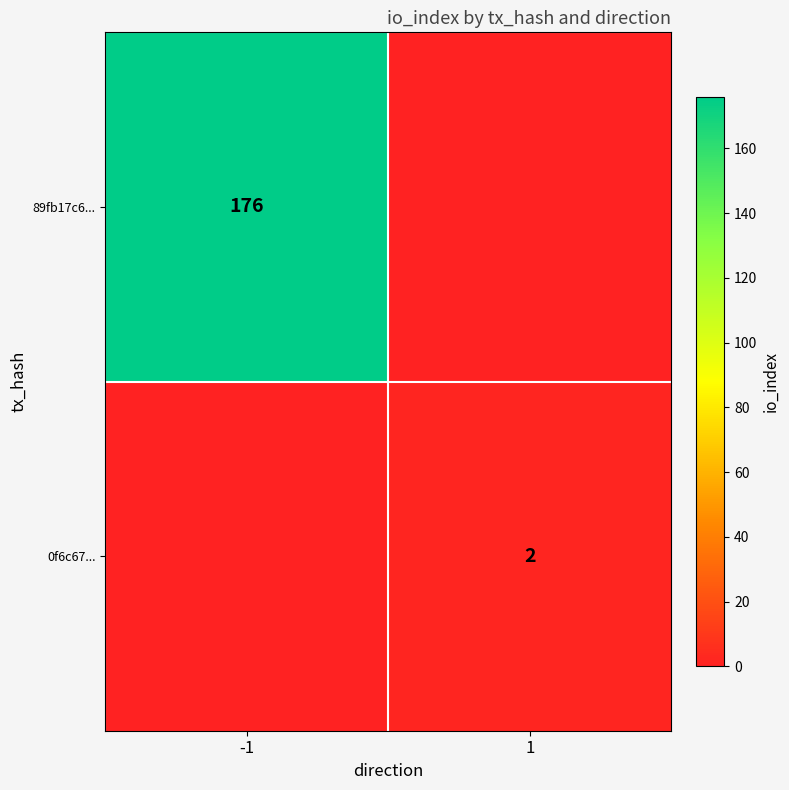

Is the value of 89fb17c6... at -1 greater than the value of 0f6c67... at 1?

Yes